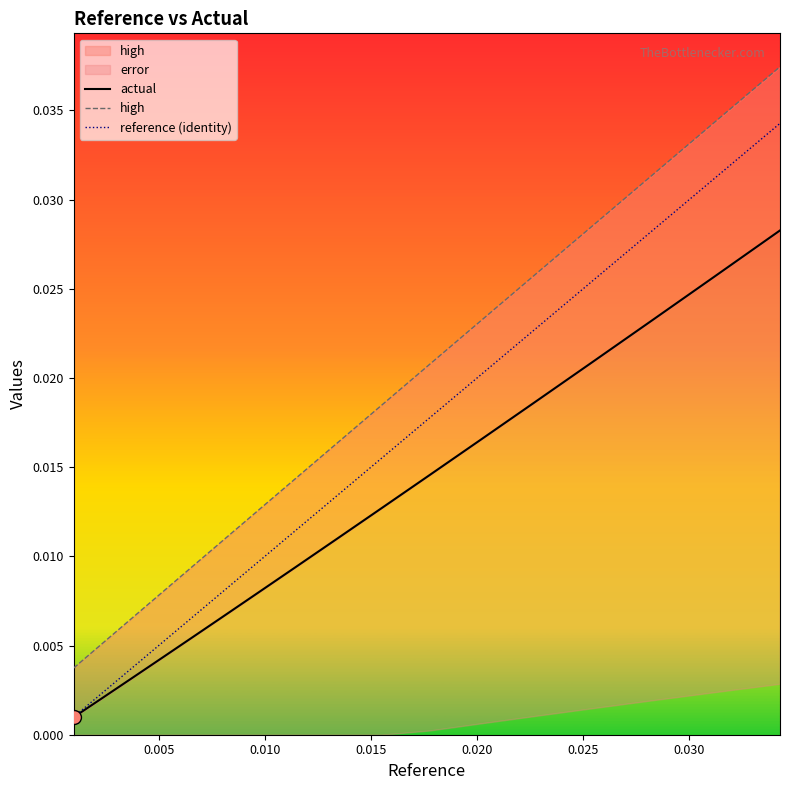

True or false: high and actual cross at least once.

False